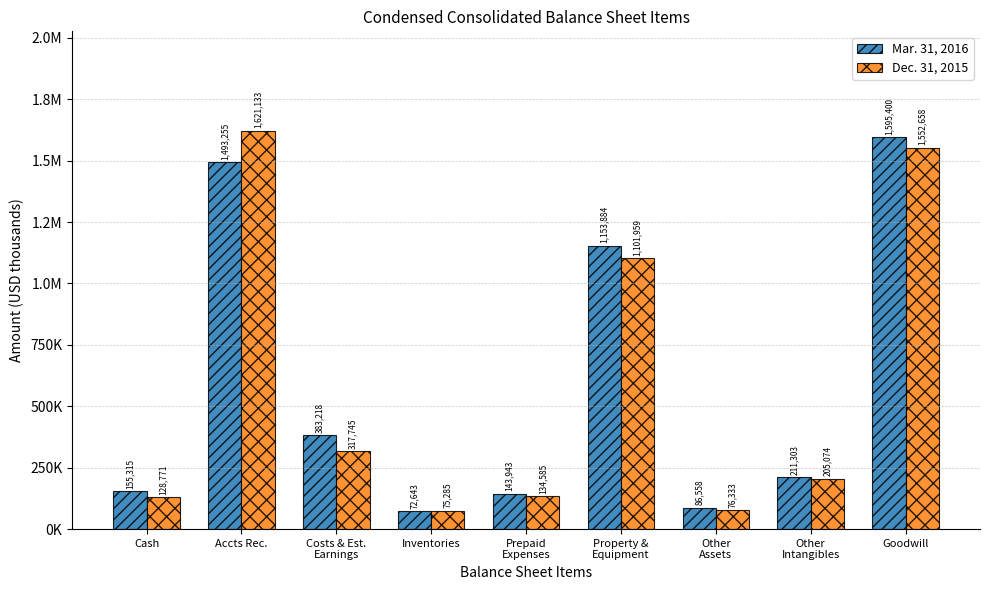

What is the label of the 9th bar from the right?

Cash